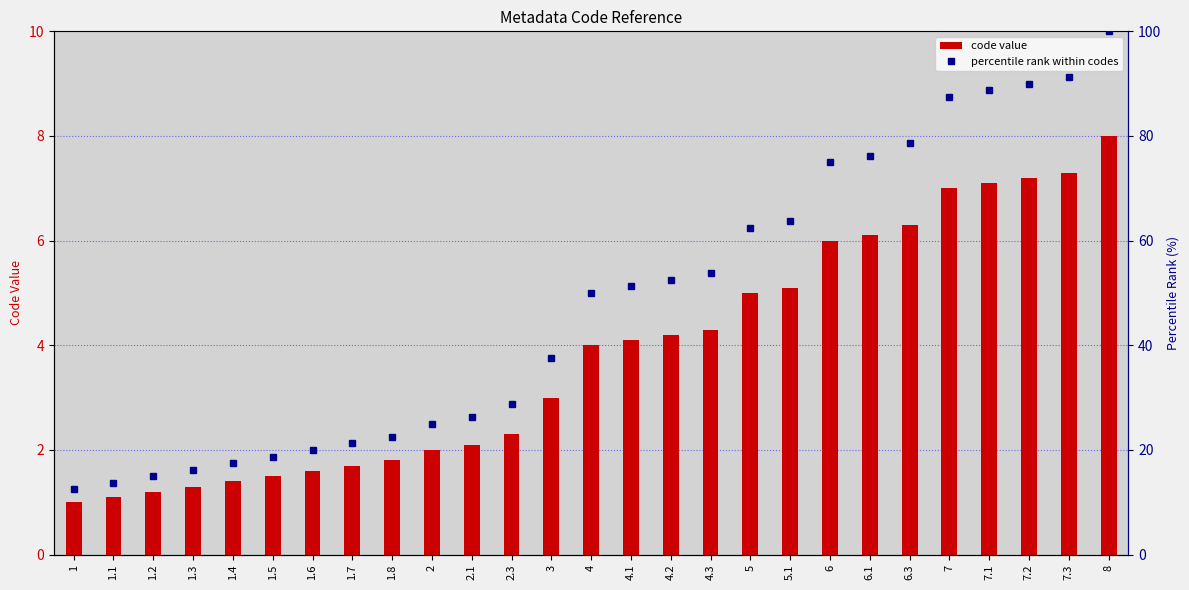

How many data points in code value are above 4?

13